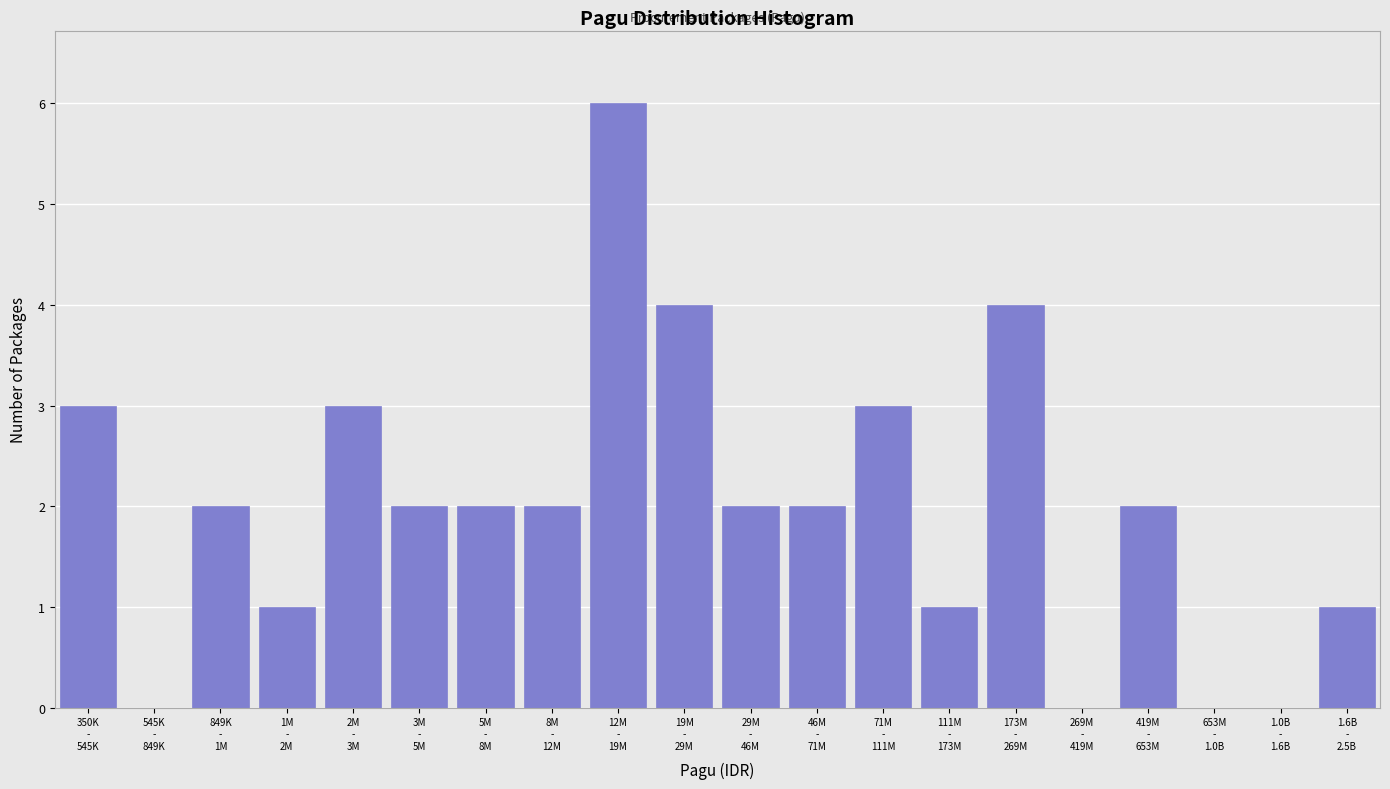

What is the sum of all values?

40